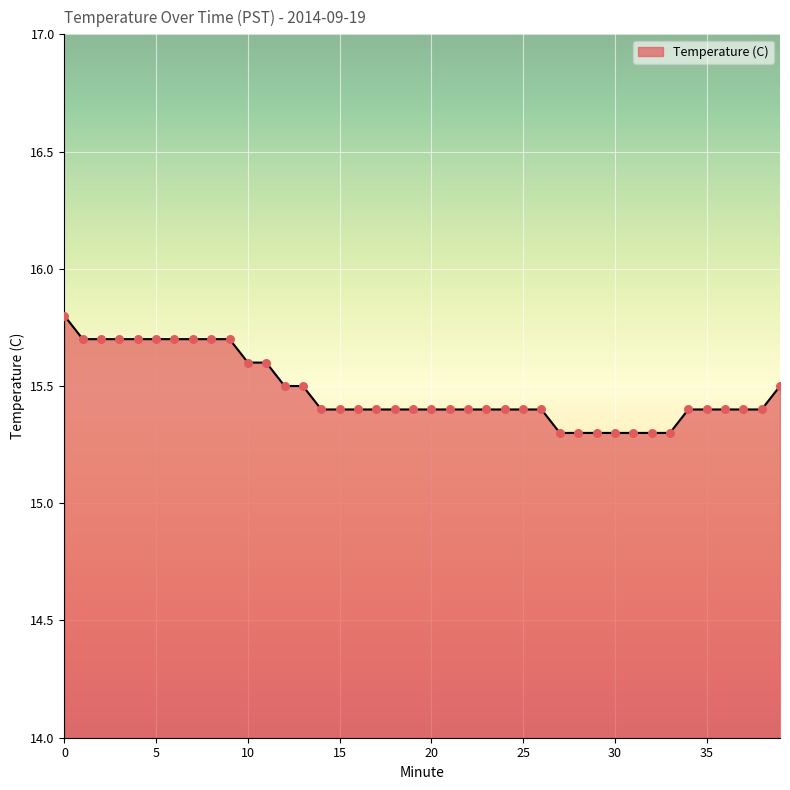

What is the greatest value displayed?

15.8